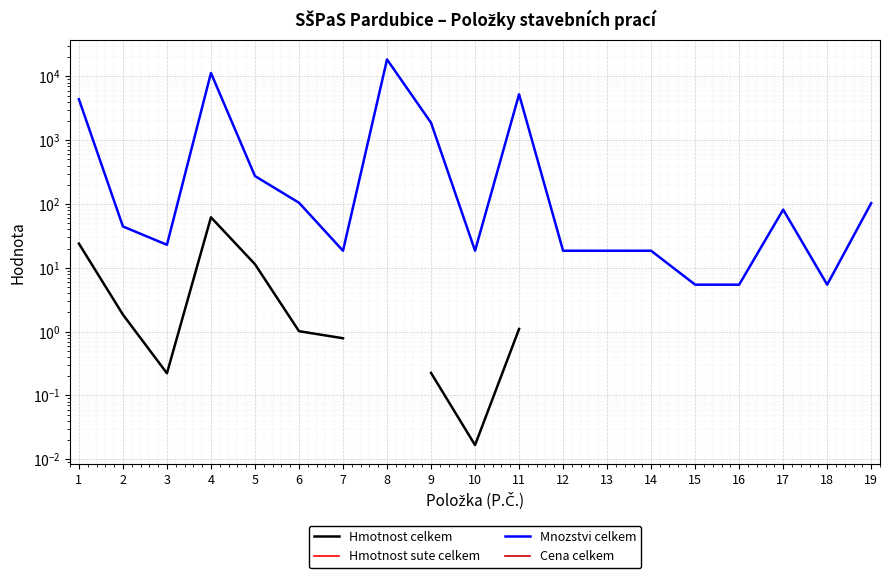

Count the number of data series in this chart.

4